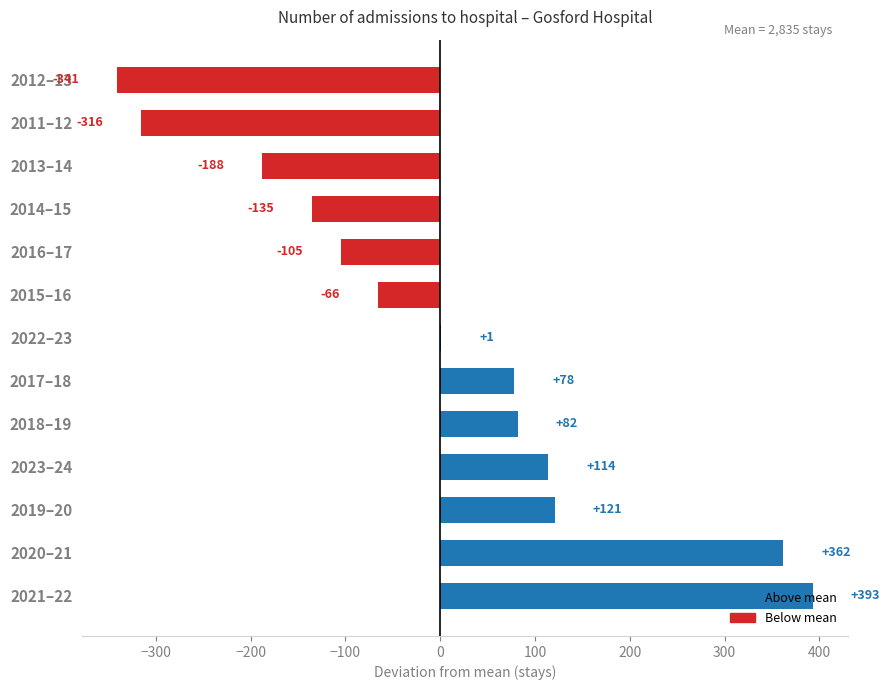

Are the bars grouped side by side (vs. stacked)?

No